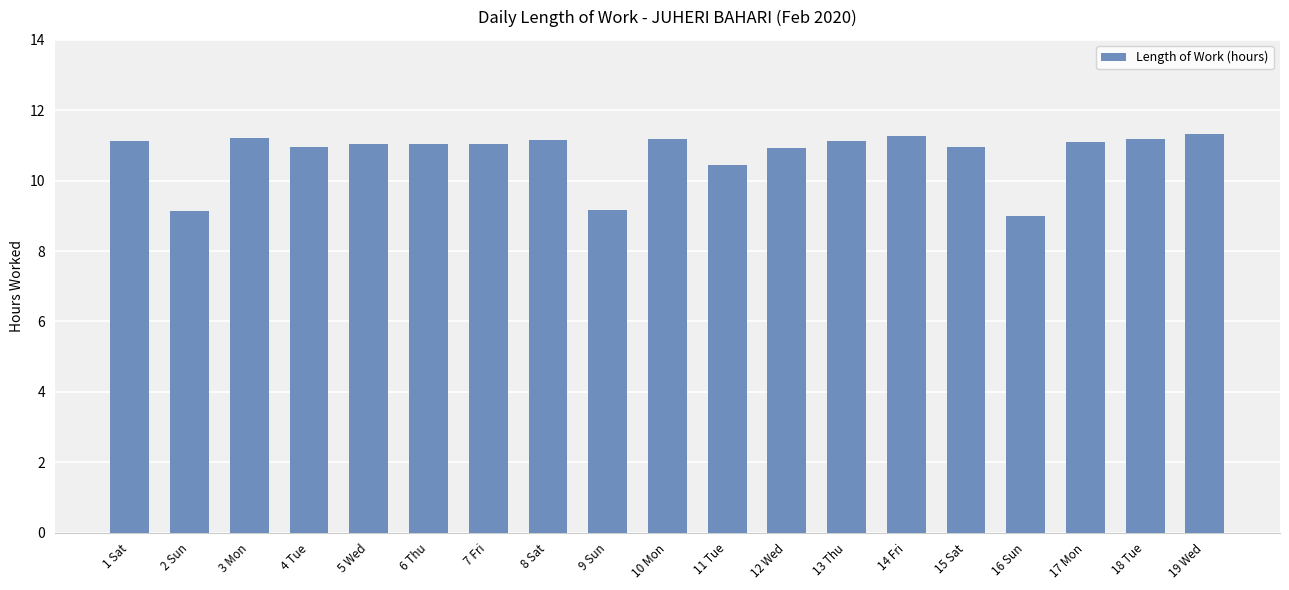

Between 6 Thu and 10 Mon, which is larger?

10 Mon